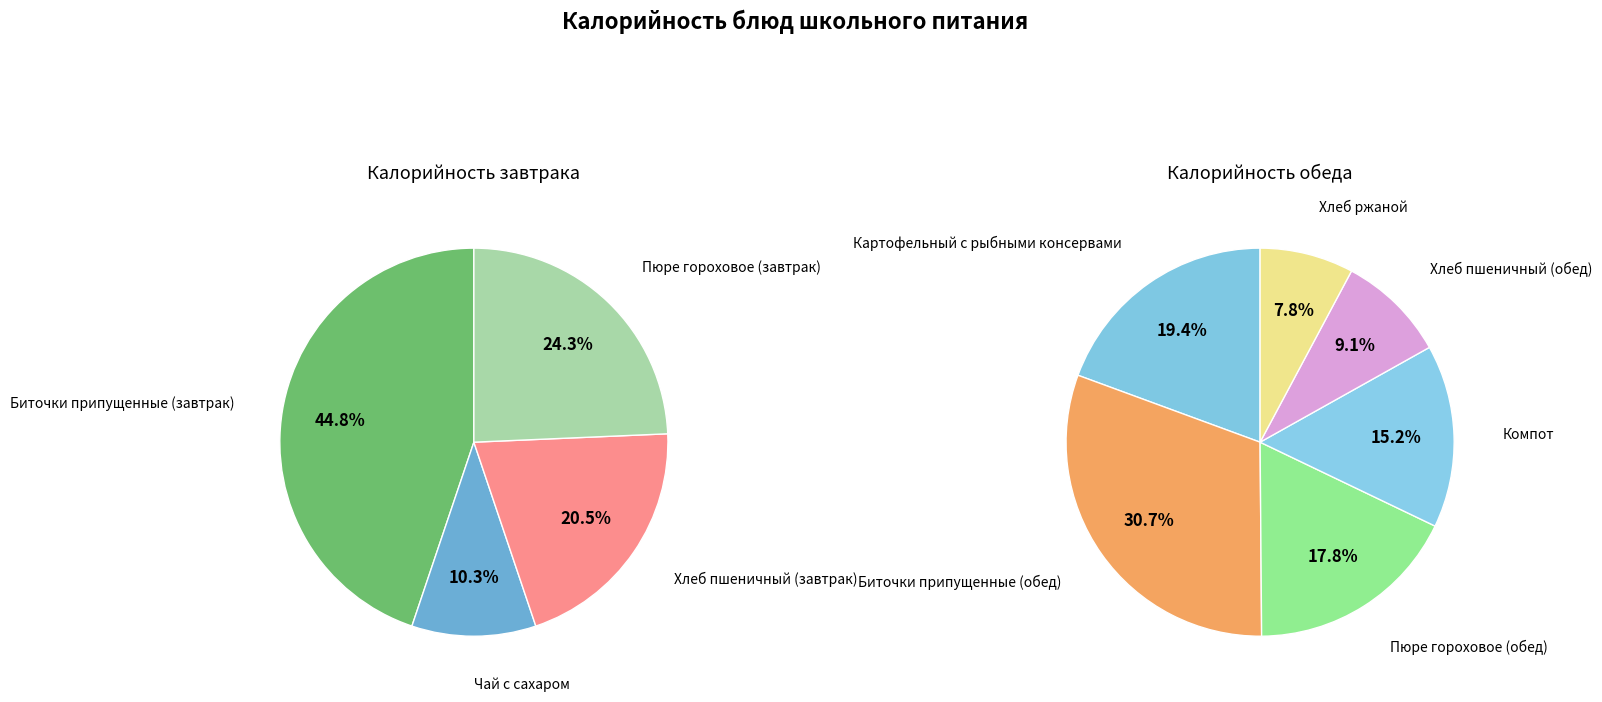

Do Хлеб пшеничный (завтрак) and Хлеб пшеничный (обед) together represent more than half of the pie?

No